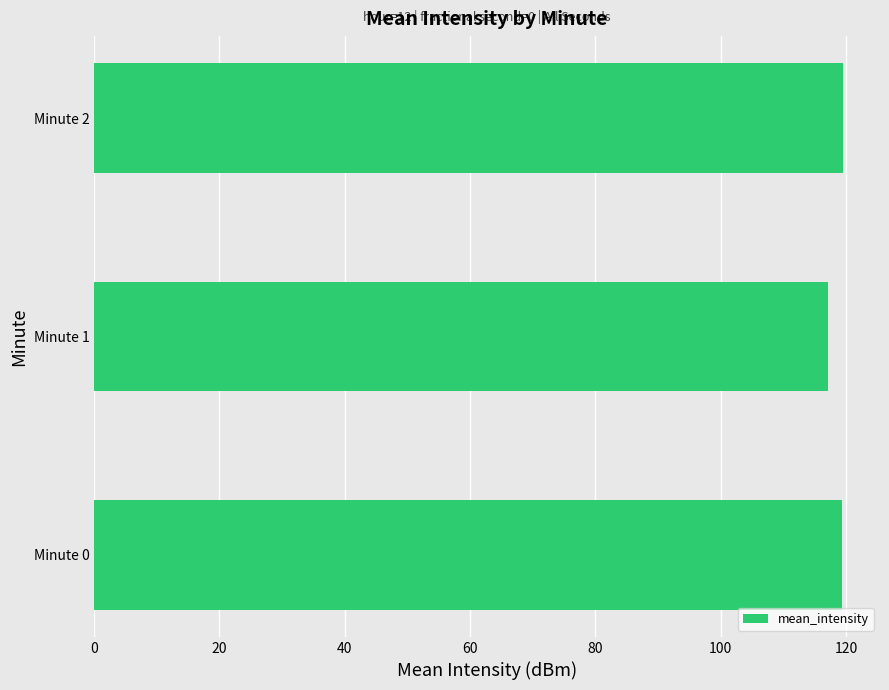

True or false: the data shows 43.0 at Minute 0.

False